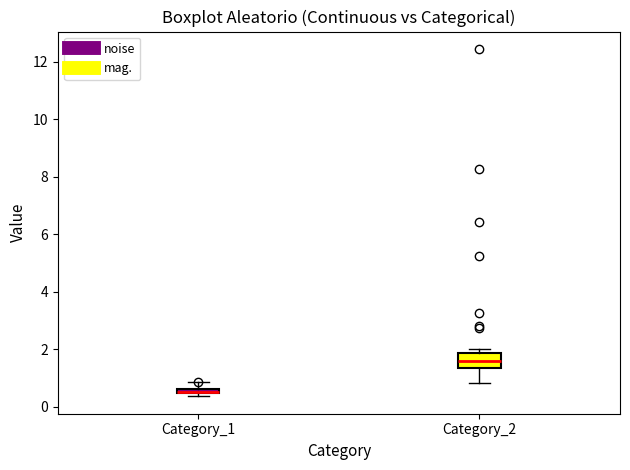

Which box is the tallest, from its lower edge to its upper edge?

Category_2